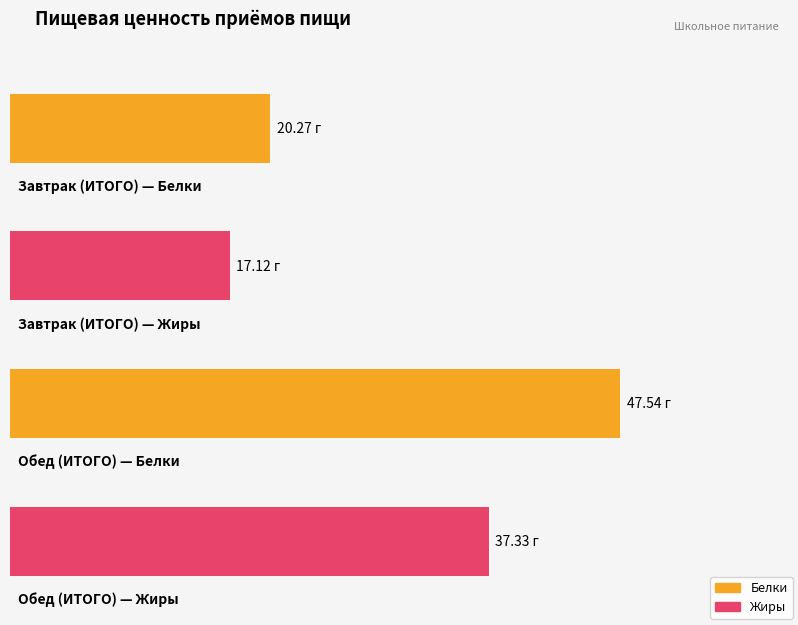

Which category has the lowest value in the Белки series?

Завтрак (ИТОГО)